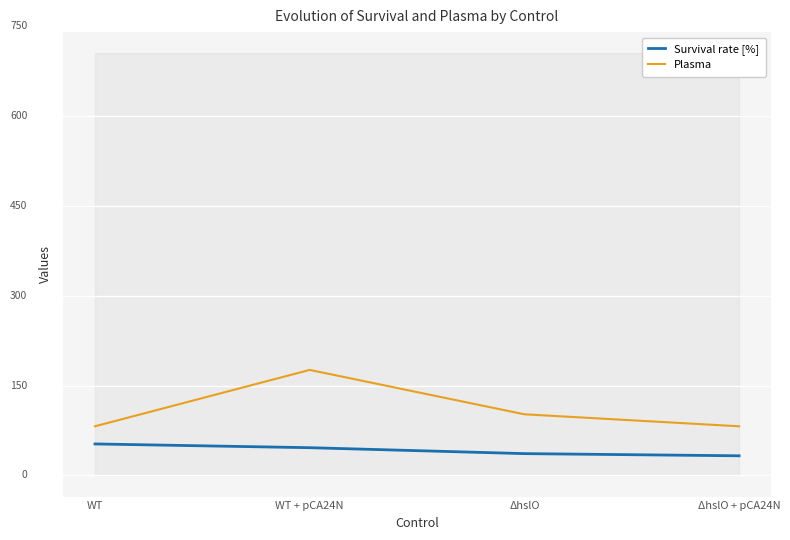

True or false: Survival rate [%] and Plasma intersect in this chart.

False